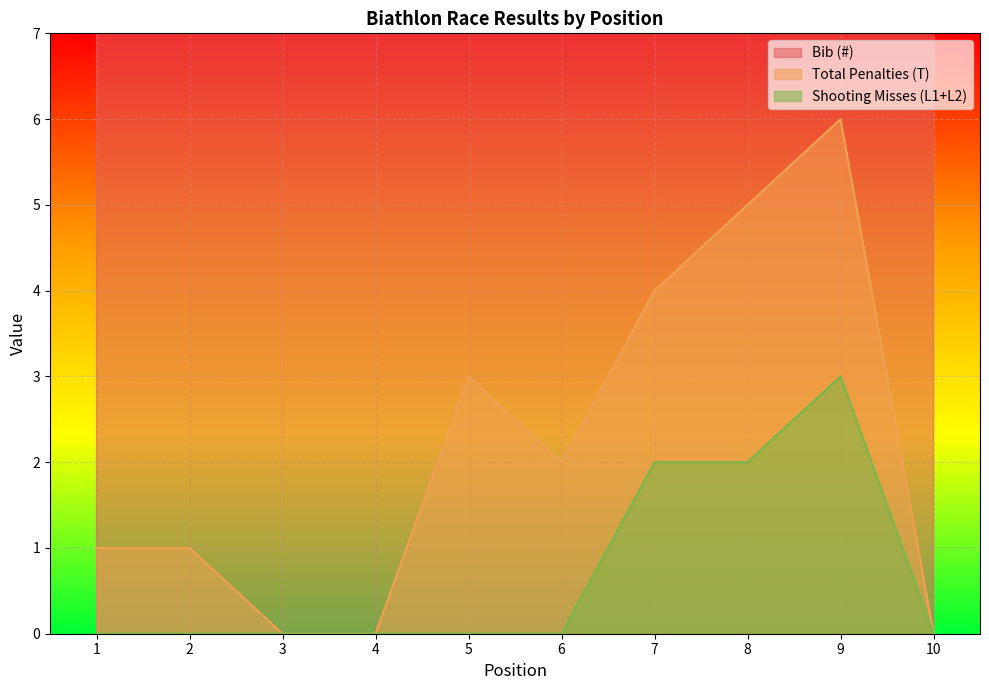

At which label does Total Penalties (T) reach its peak?

9